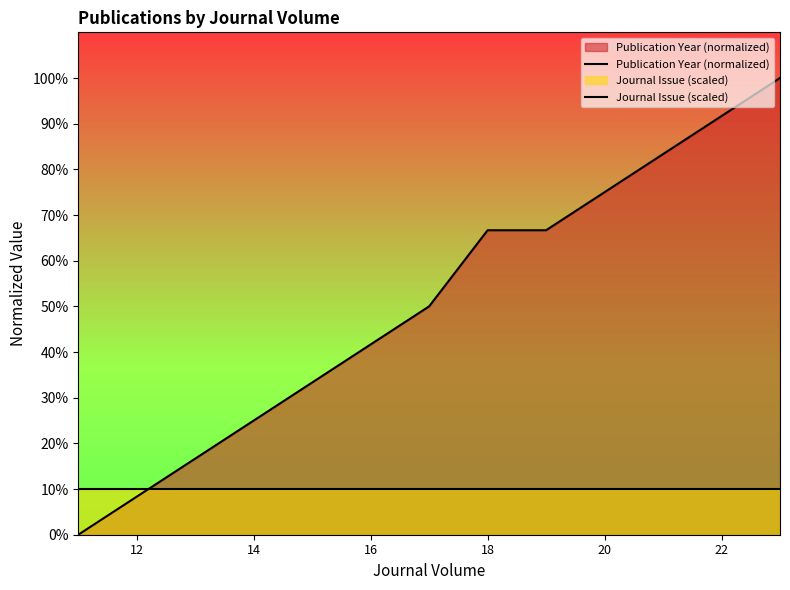

Between 16 and 12, which is larger?

16